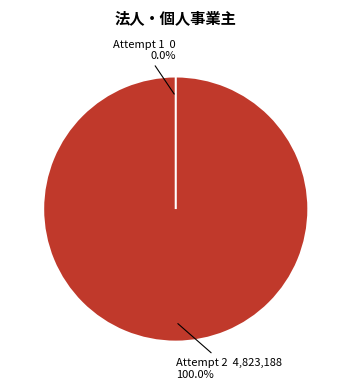

Rank the categories by value from lowest to highest.

1, 2